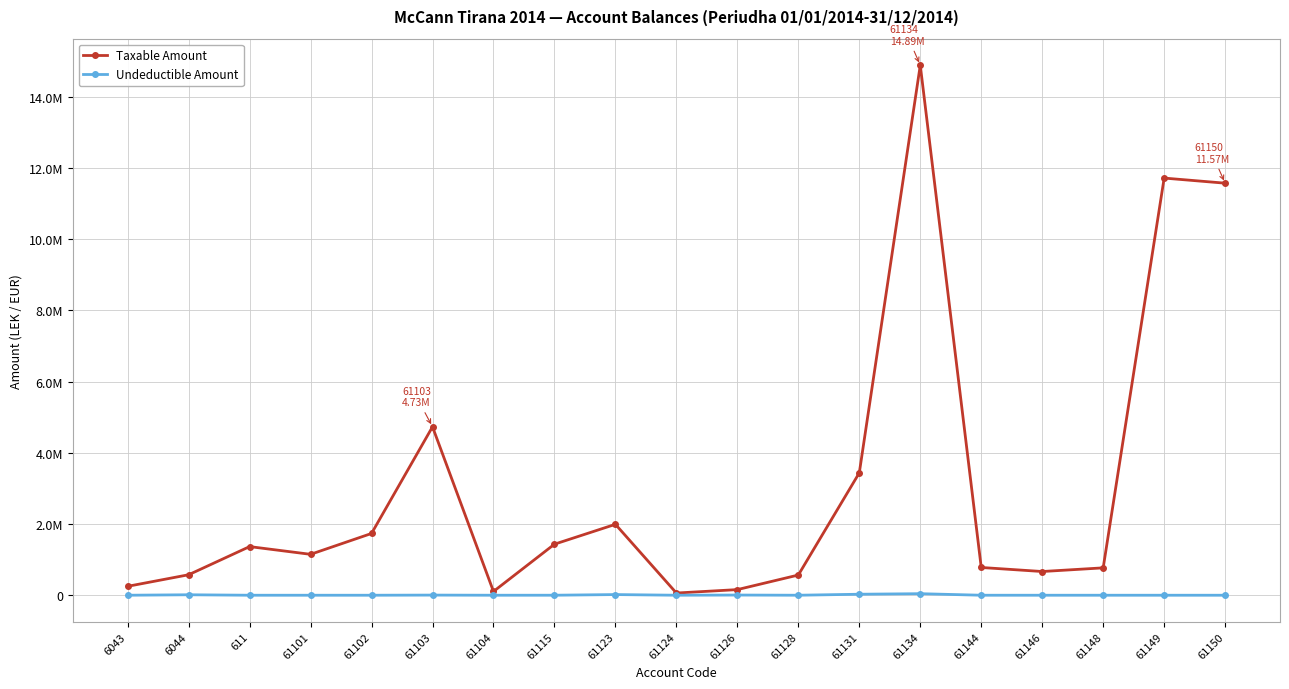

List the series in order of their peak value, lowest first.

Undeductible Amount, Taxable Amount